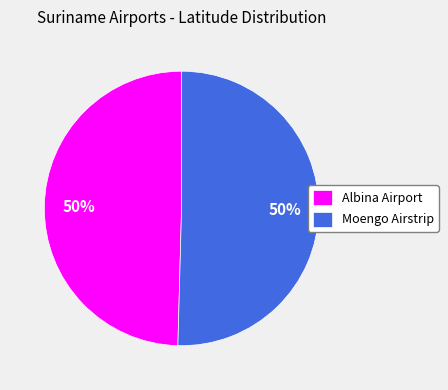

What percentage is the Albina Airport slice, to the nearest percent?

50%